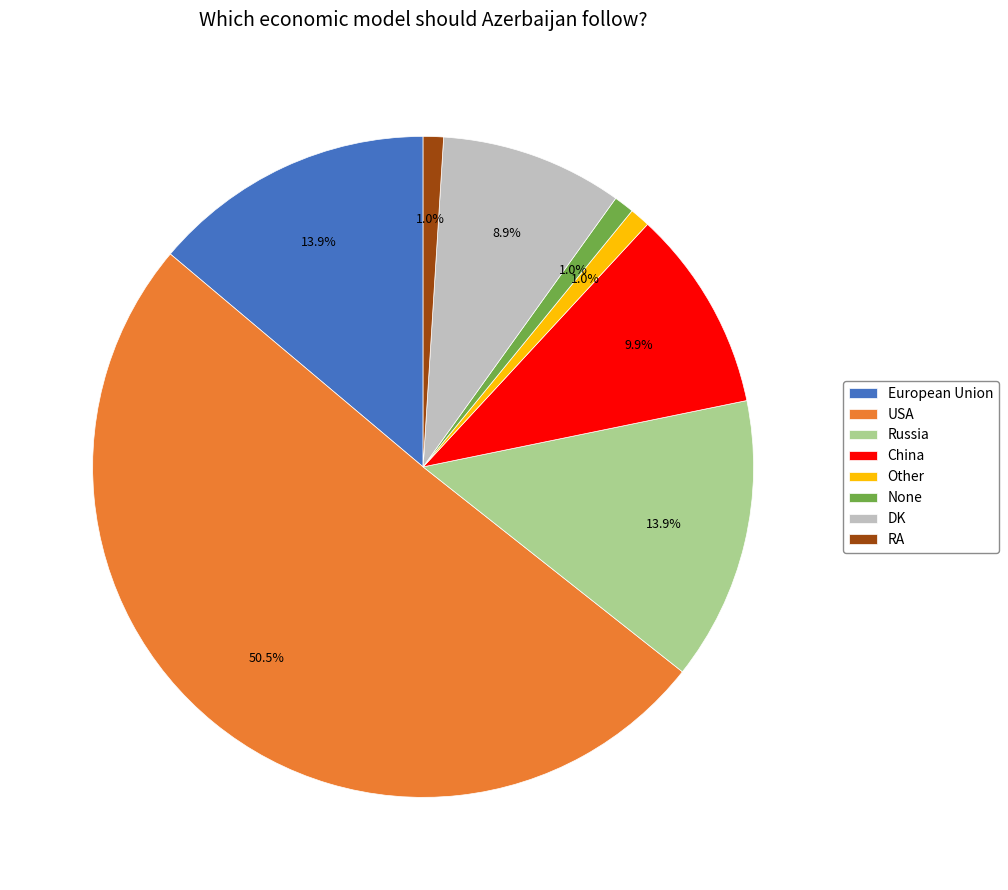

What percentage is the Other slice, to the nearest percent?

1%